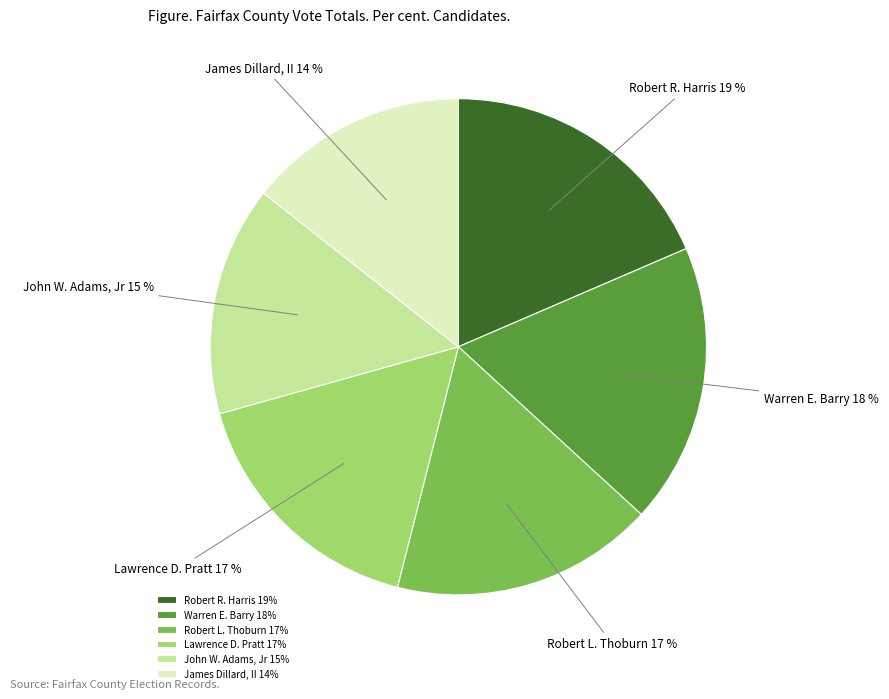

Is there any slice that represents more than half of the pie?

No